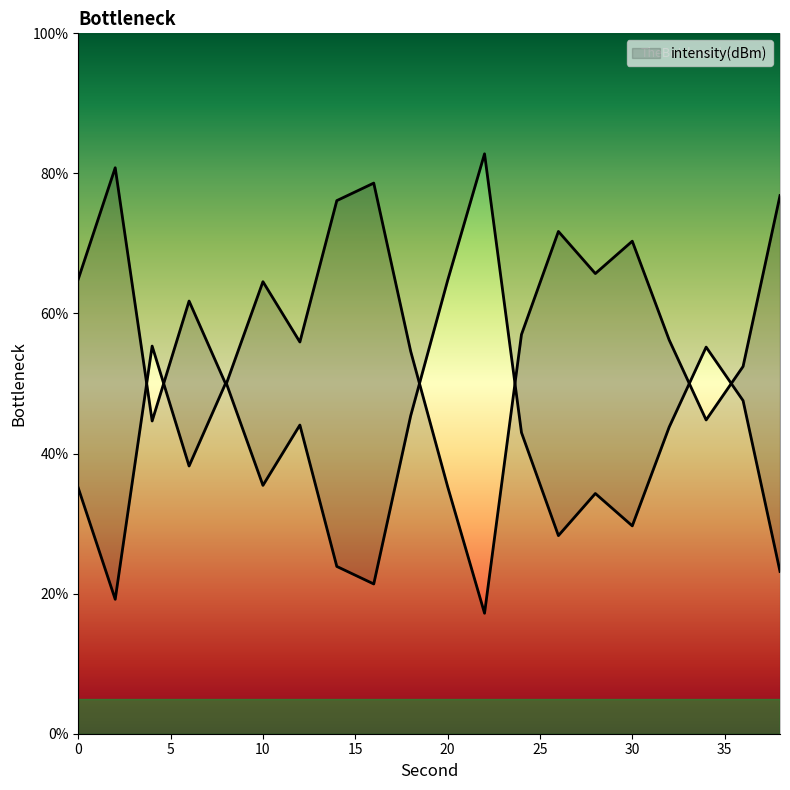

Rank the categories by value from highest to lowest.

2, 16, 38, 14, 26, 30, 28, 0, 10, 6, 24, 32, 12, 18, 36, 8, 34, 4, 20, 22